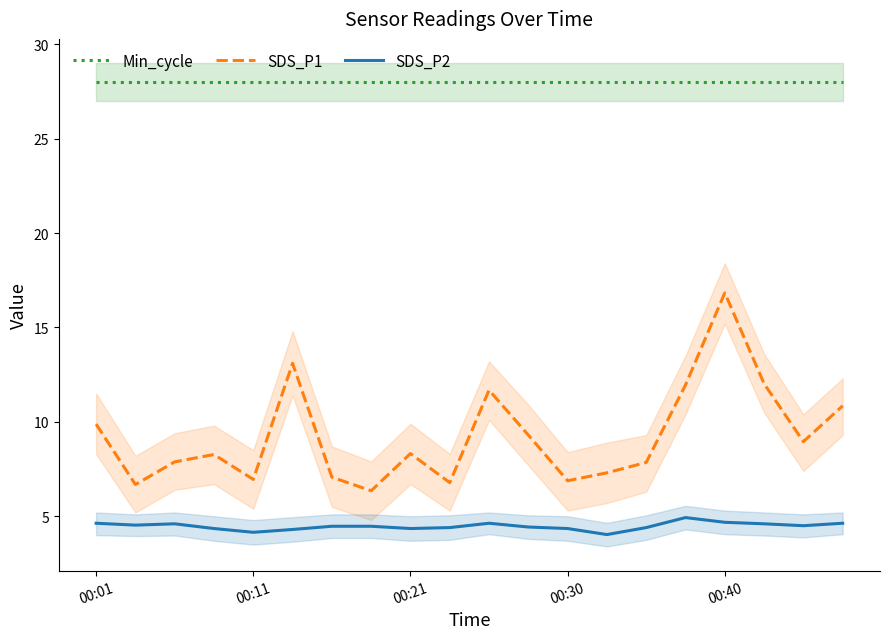

Is it true that SDS_P1 equals 7.1 at 6?

True